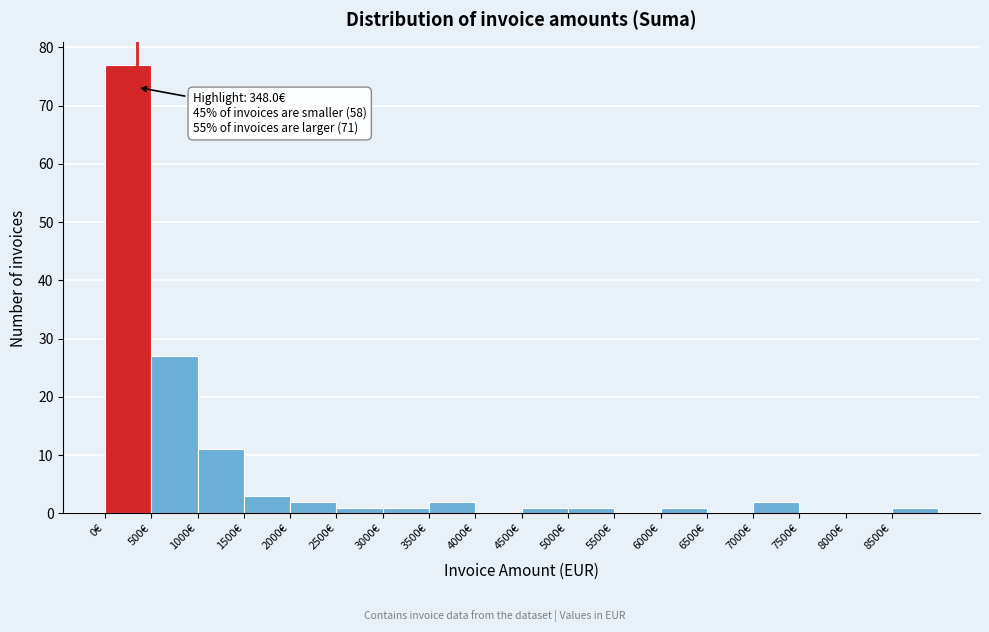

Which range on the x-axis has the tallest bar?

0 to 500